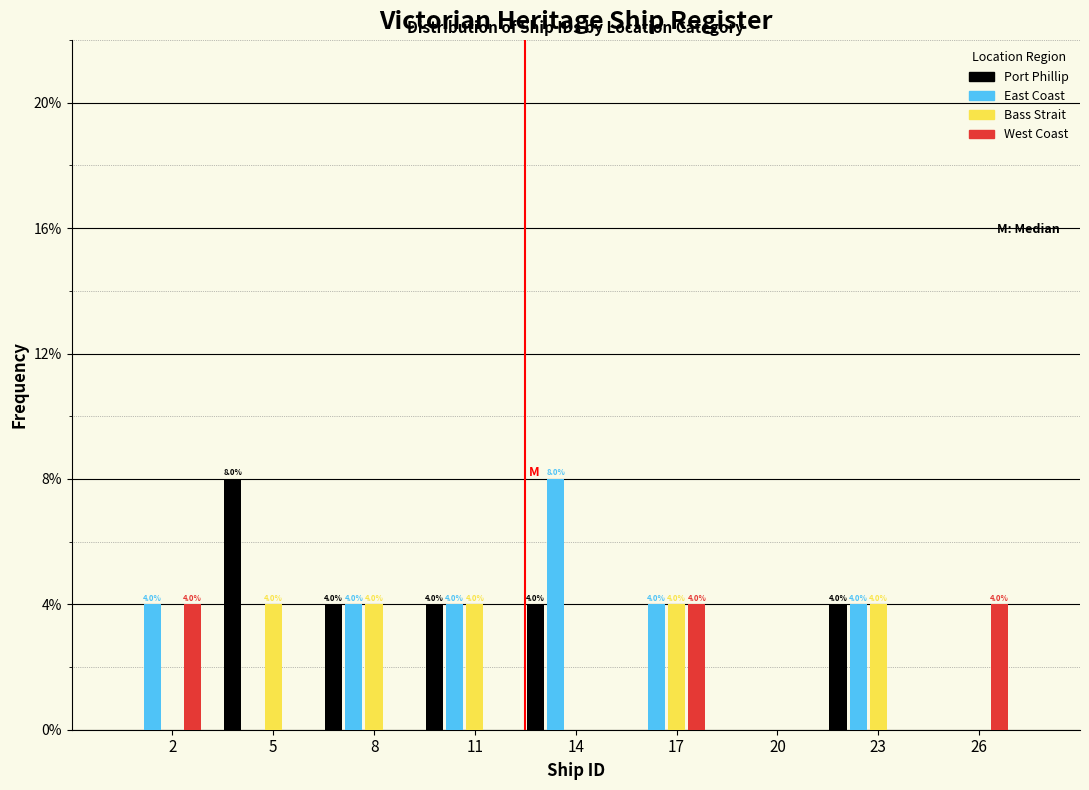

Is the value of Bass Strait at 11 greater than the value of East Coast at 14?

No